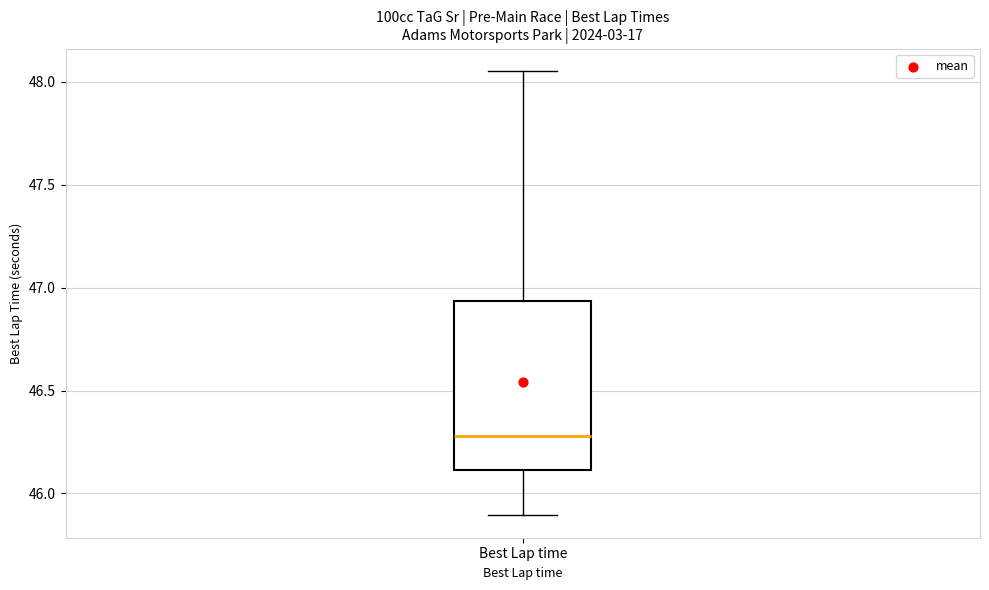

Read this box plot against the y-axis: the position of the median line, the range covered by the box, and the ends of both whiskers. The values are not printed on the chart, so give them approximately, as read against the axis.

median 46.30, box 46.10 to 46.95, whiskers 45.90 to 48.05